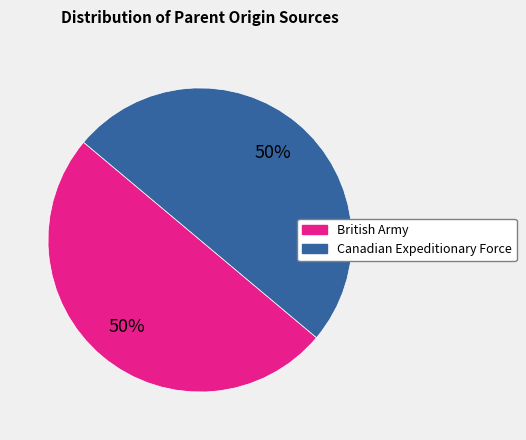

To the nearest percent, what is the average slice percentage?

50%